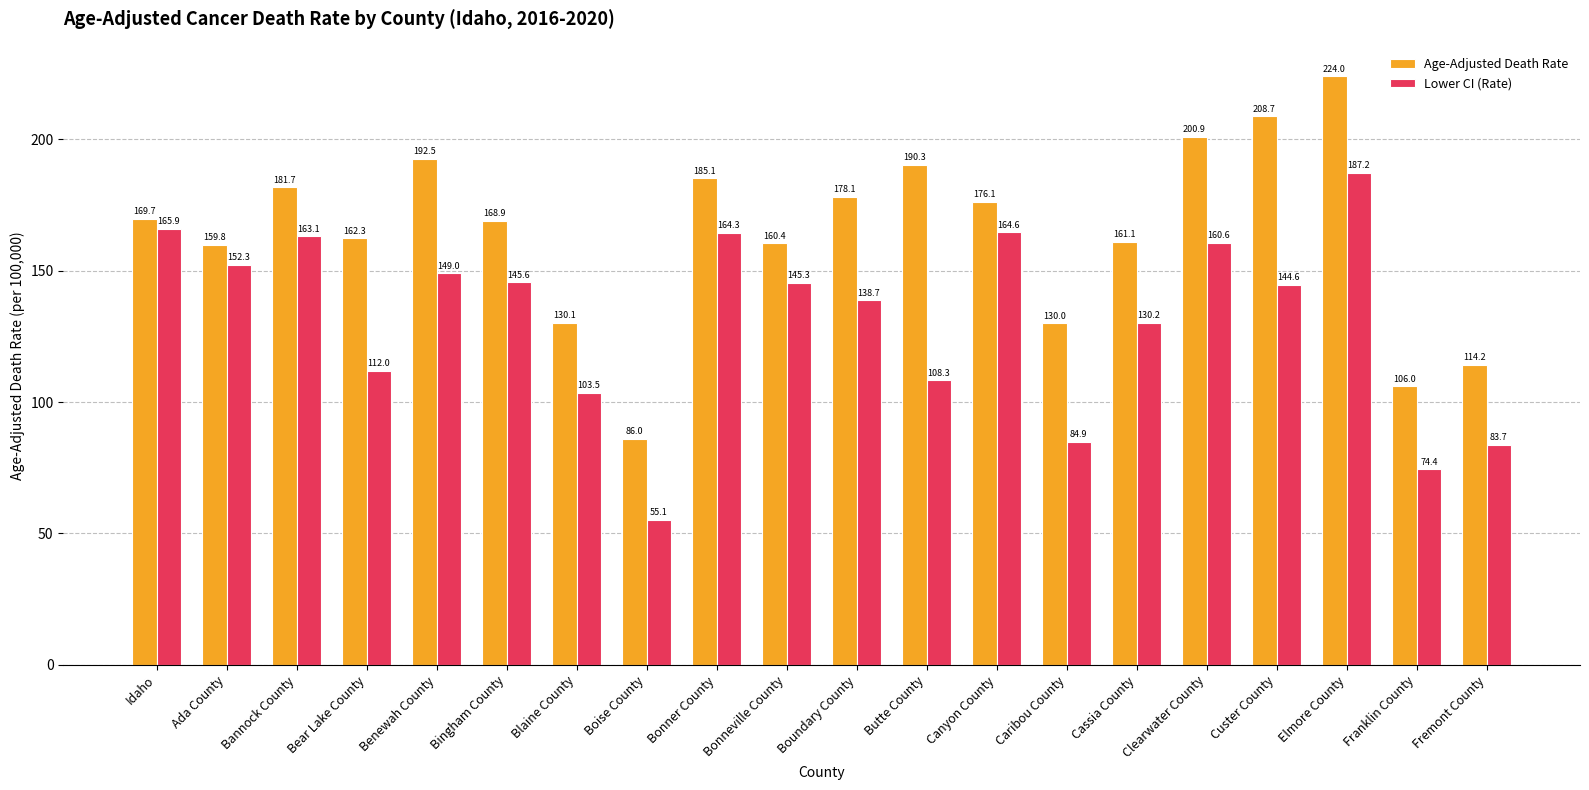

What is the value of the Lower CI (Rate) bar at the 6th from the left?

145.6